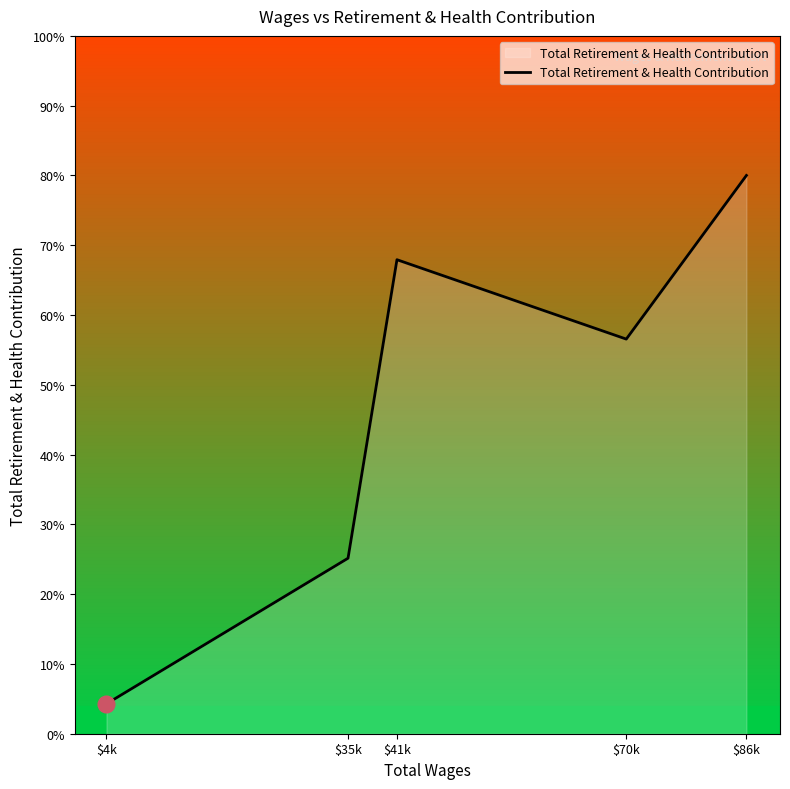

Does the chart display data point markers on the line(s)?

No